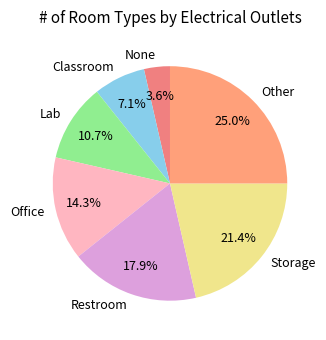

Approximately how many times larger is the value at Lab compared to None?

3.0